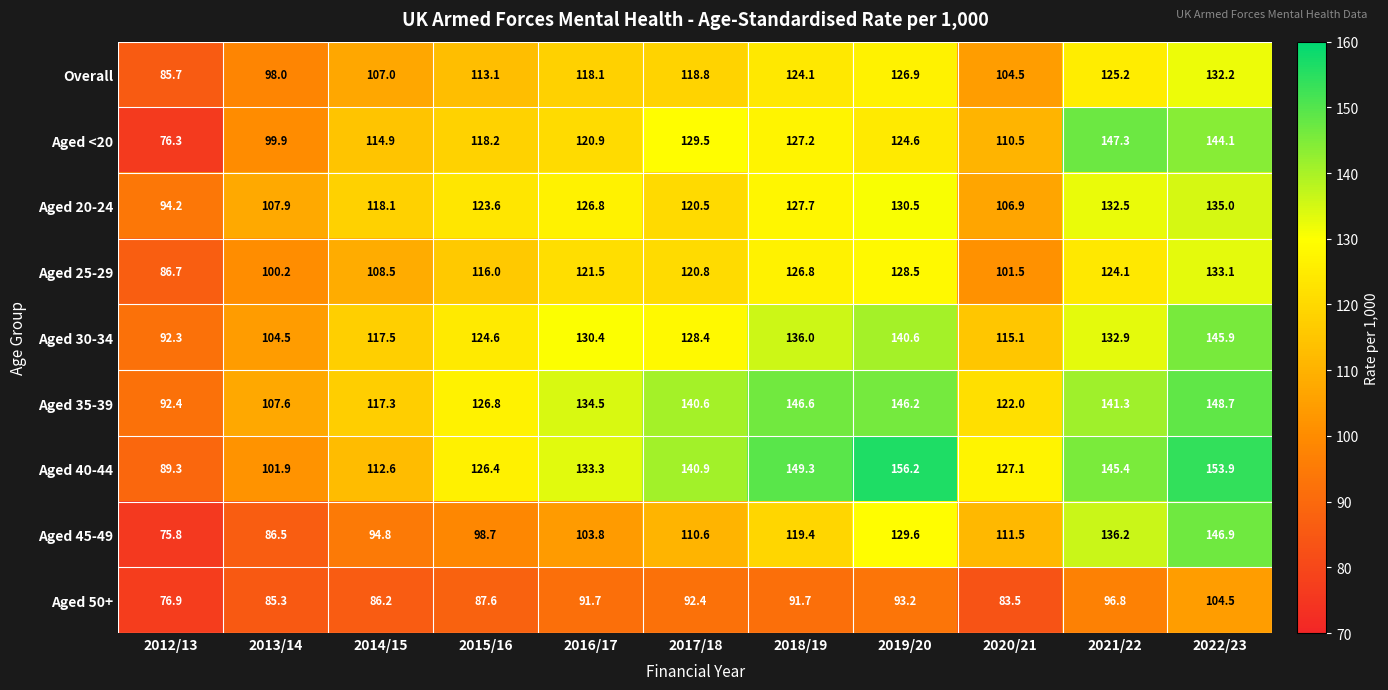

The Aged 20-24 series shows 179.0 at 2020/21. True or false?

False